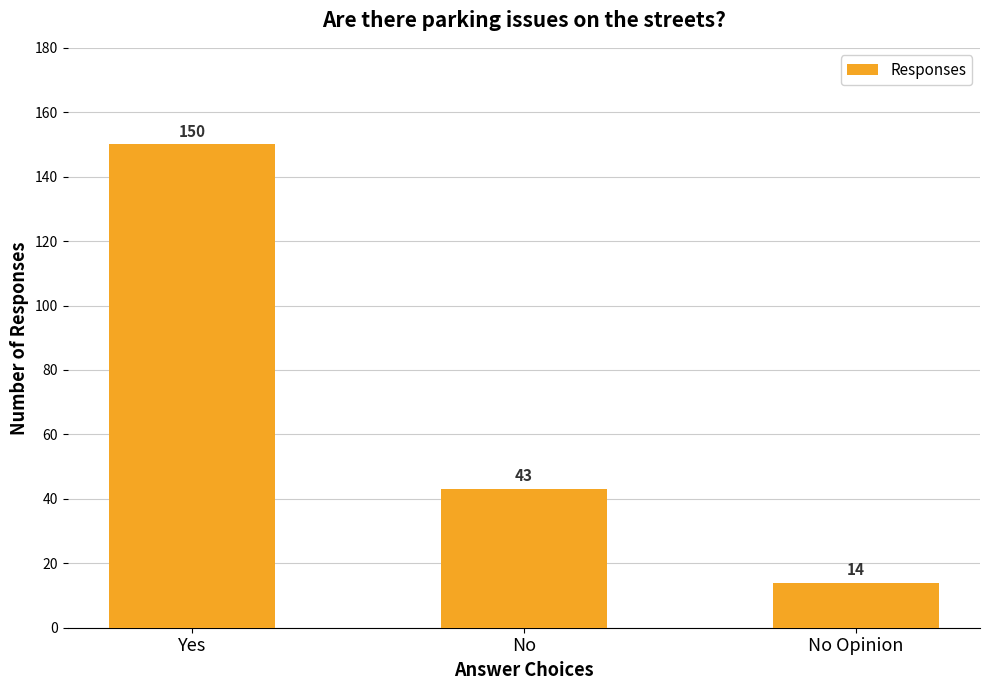

Which has a higher value, No Opinion or No?

No